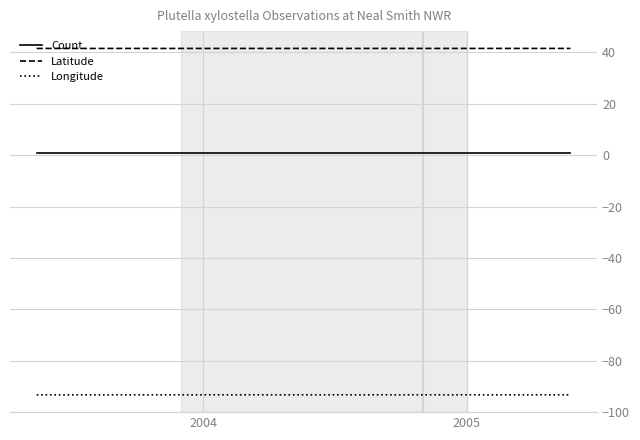

List the series in order of their overall mean, lowest first.

Longitude, Count, Latitude